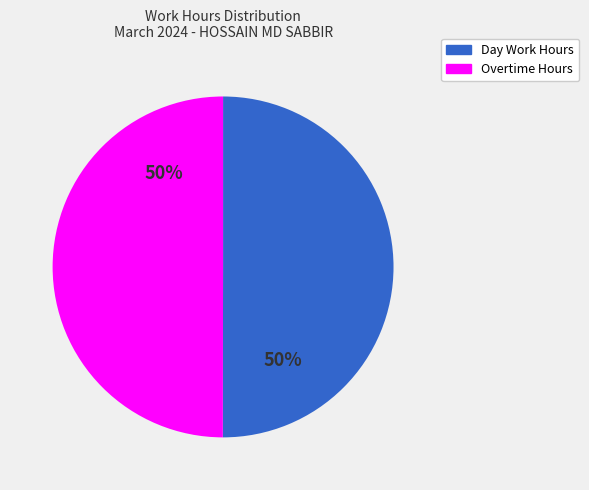

To the nearest percent, what is the average slice percentage?

50%